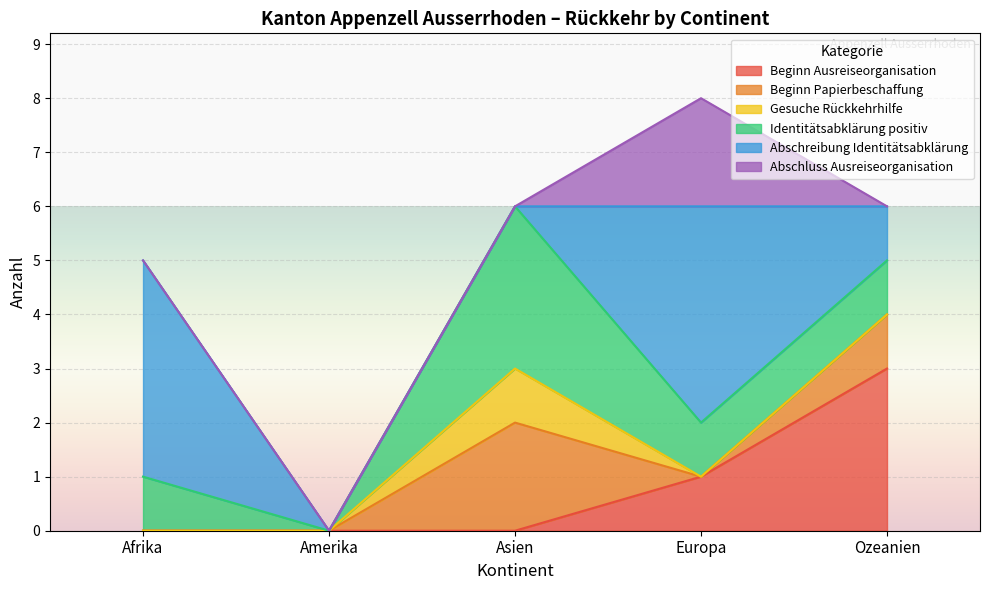

True or false: Beginn Ausreiseorganisation and Abschreibung Identitätsabklärung intersect in this chart.

True